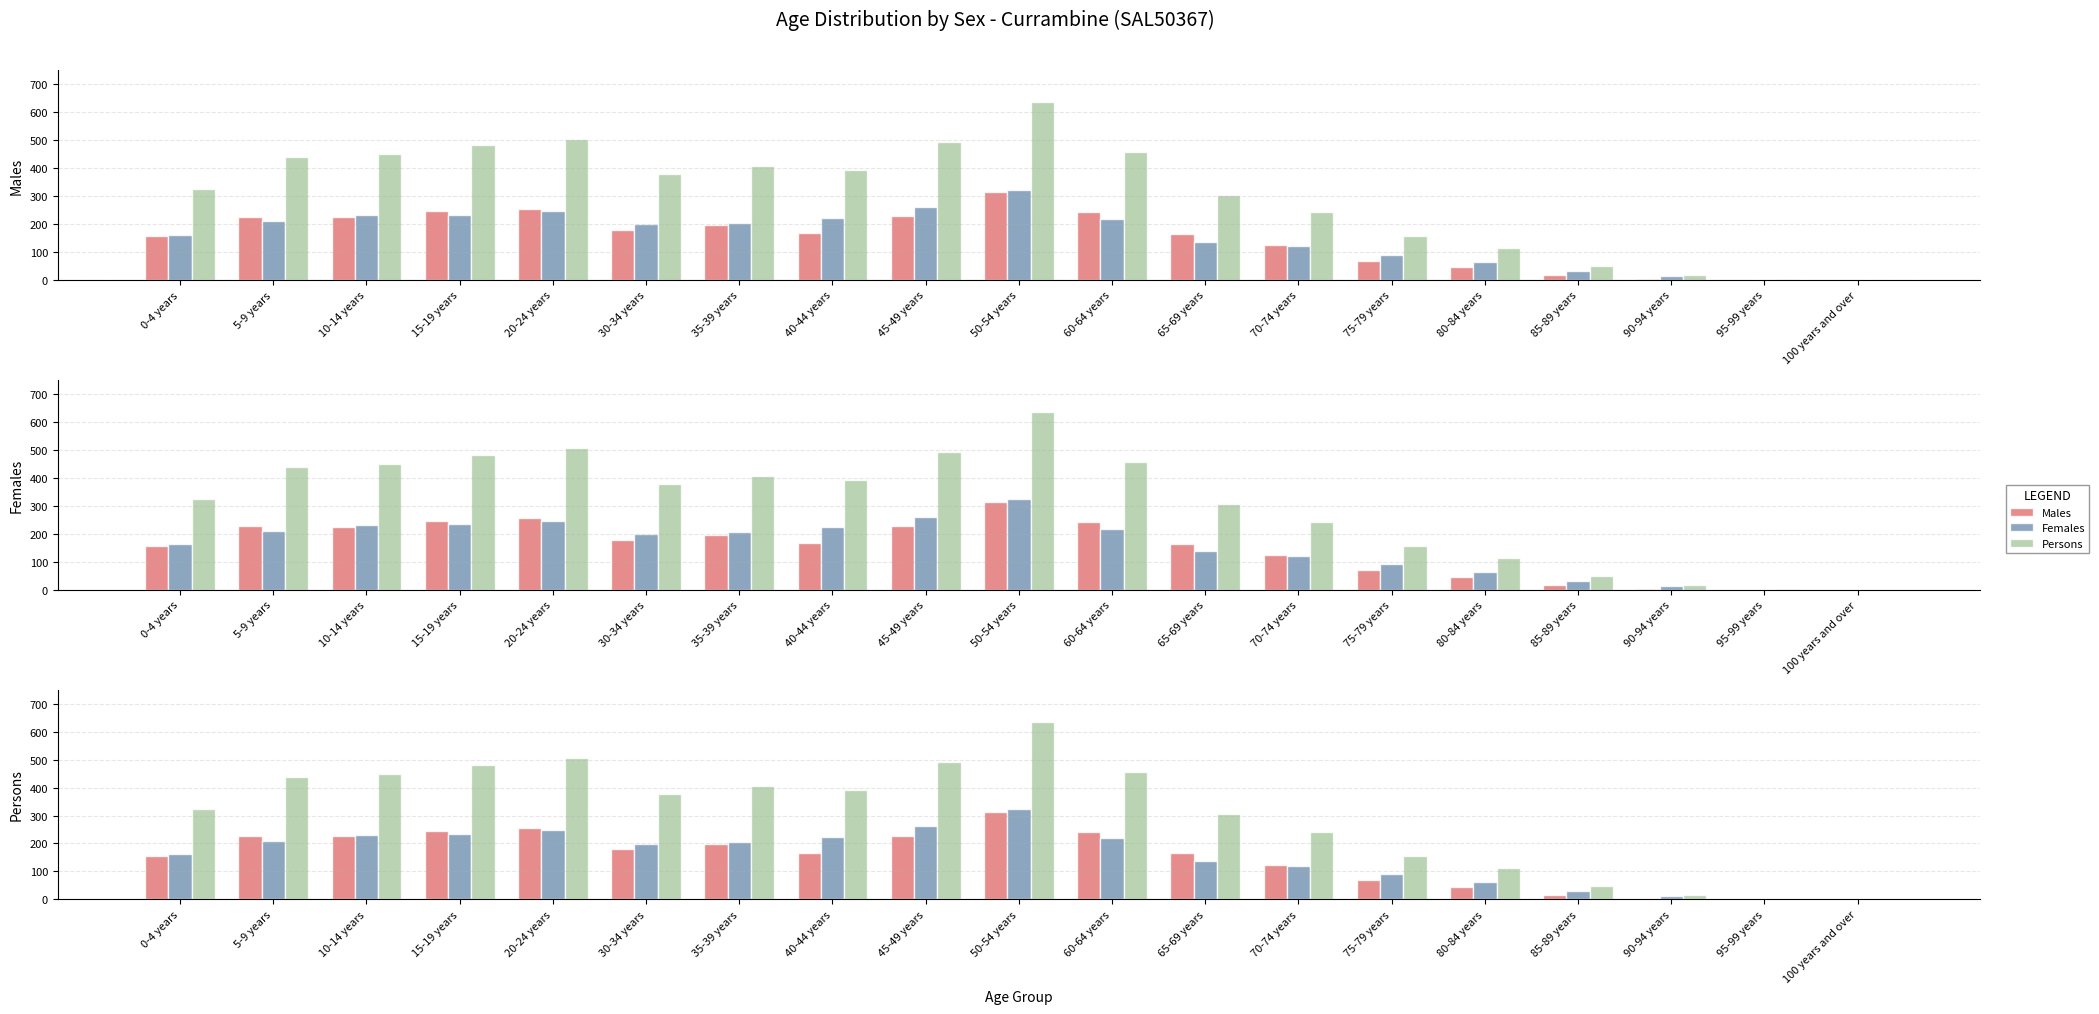

Reading left to right, transcribe all the data shown in this chart.

Males: 157	226	225	246	255	179	197	167	228	313	242	165	123	69	46	16	3	0	0
Females: 162	209	231	233	247	199	205	223	261	323	218	137	121	90	63	31	14	0	0
Persons: 324	438	449	482	505	378	407	393	493	636	457	305	241	156	114	48	17	3	0